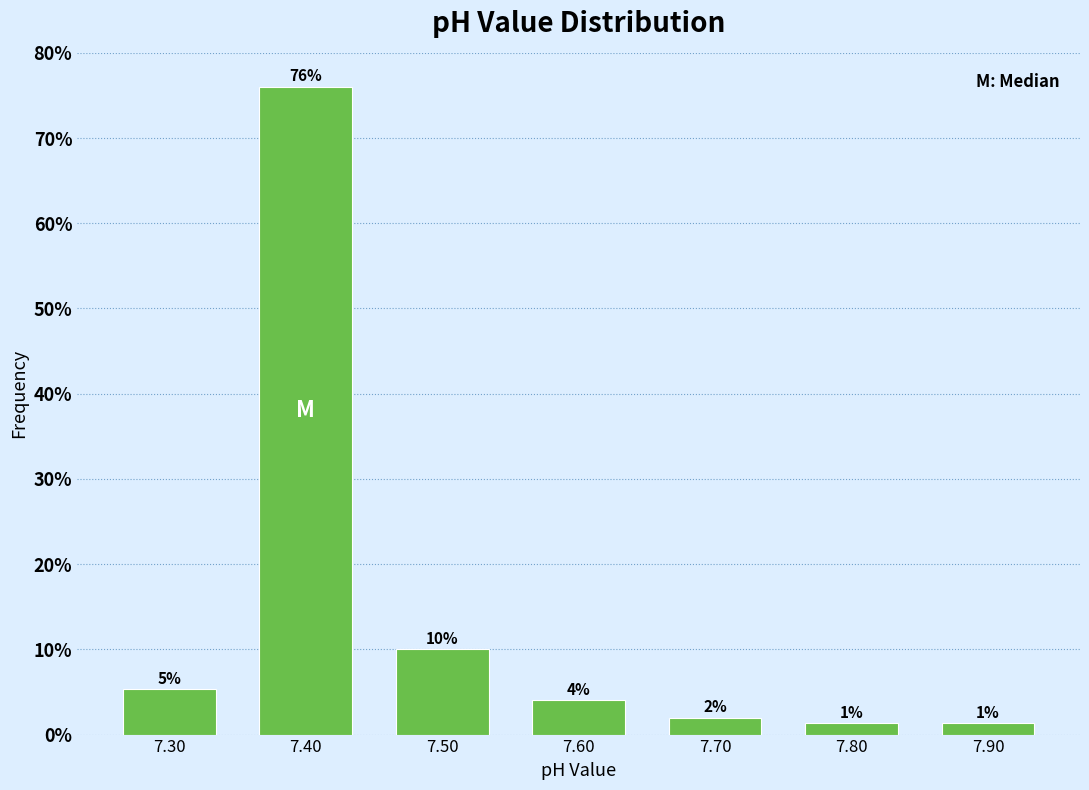

Over which range of the x-axis is the bar tallest?

7.35 to 7.45